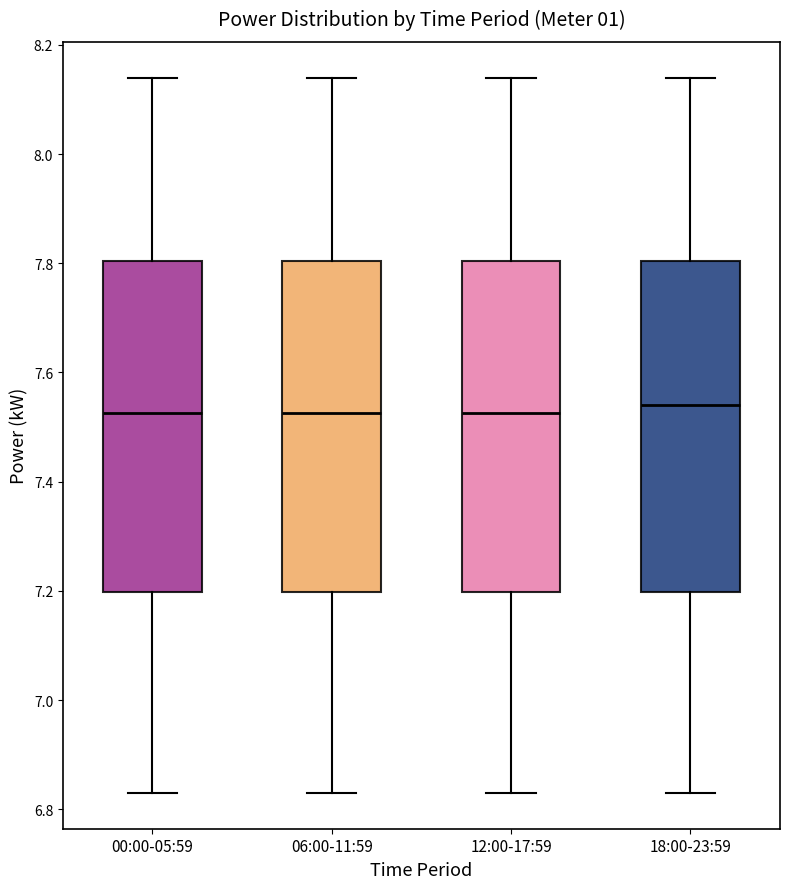

Reading left to right, read every box against the y-axis: the position of its median line, the range the box covers, and the ends of its whiskers. The values are not printed on the chart, so give them approximately, as read against the axis.

00:00-05:59: median 7.52, box 7.20 to 7.80, whiskers 6.84 to 8.14
06:00-11:59: median 7.52, box 7.20 to 7.80, whiskers 6.84 to 8.14
12:00-17:59: median 7.52, box 7.20 to 7.80, whiskers 6.84 to 8.14
18:00-23:59: median 7.54, box 7.20 to 7.80, whiskers 6.84 to 8.14